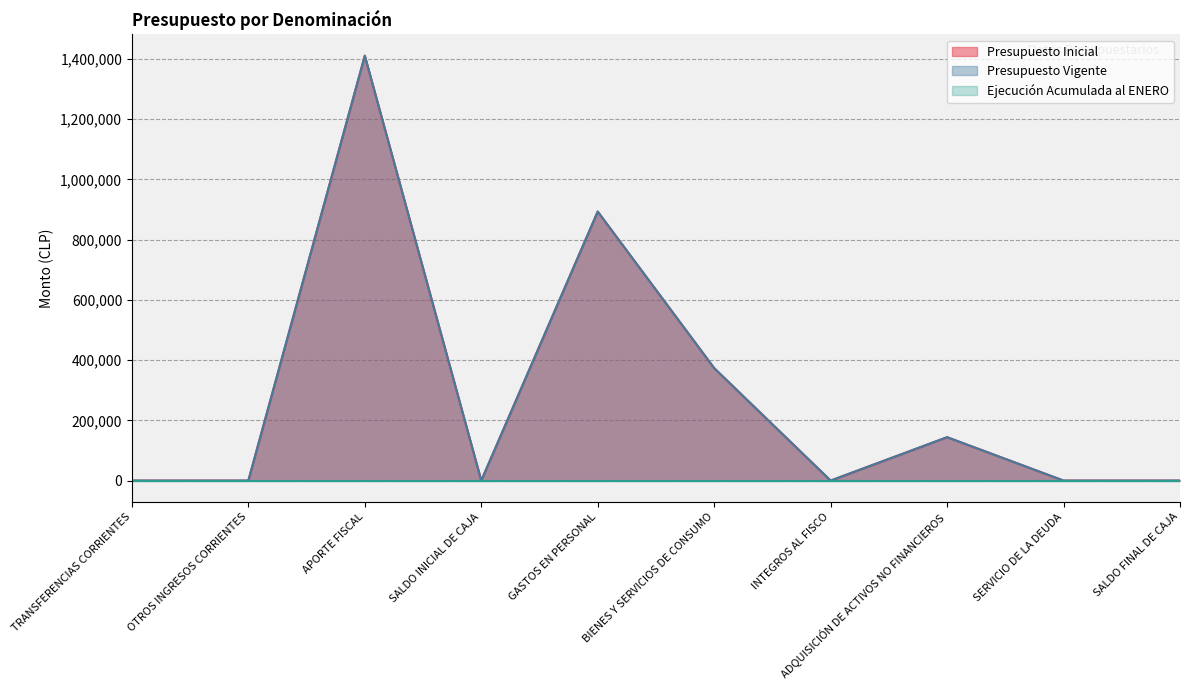

What is the sum of the Presupuesto Vigente values at ADQUISICIÓN DE ACTIVOS NO FINANCIEROS and INTEGROS AL FISCO?

144160